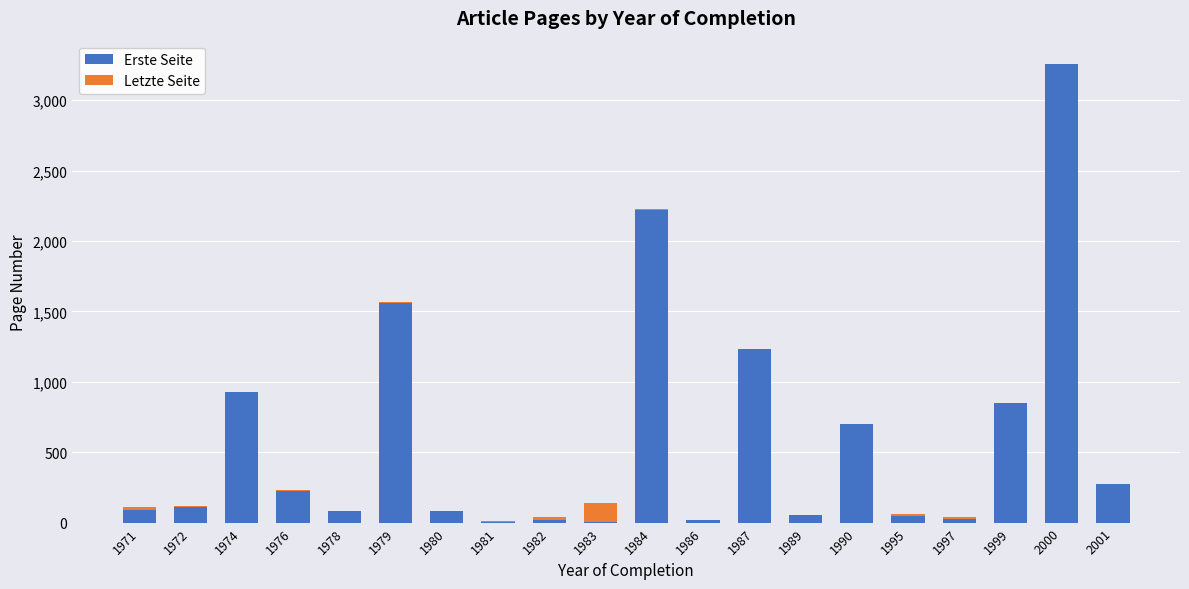

True or false: Erste Seite has a value of 51 at 1989.

True